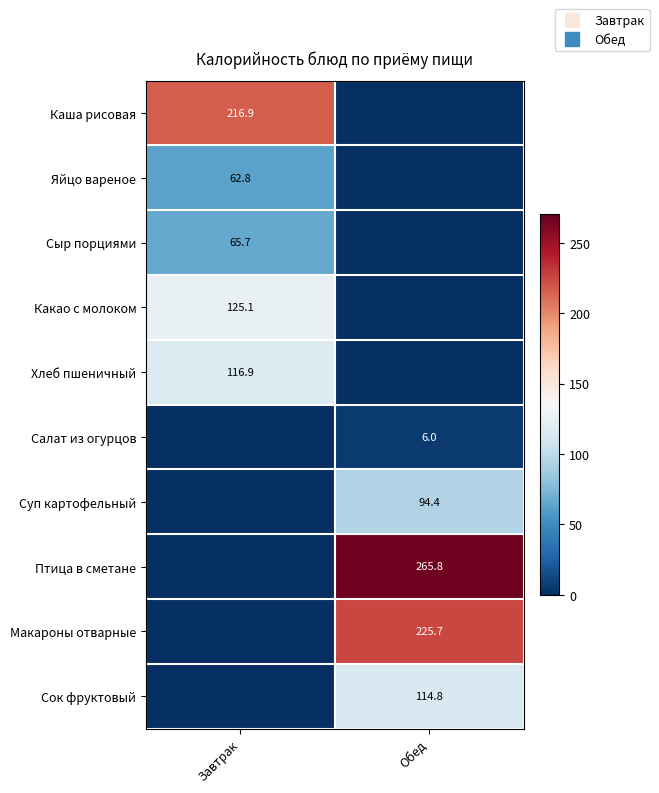

At which category is the sum across all series the highest?

Обед